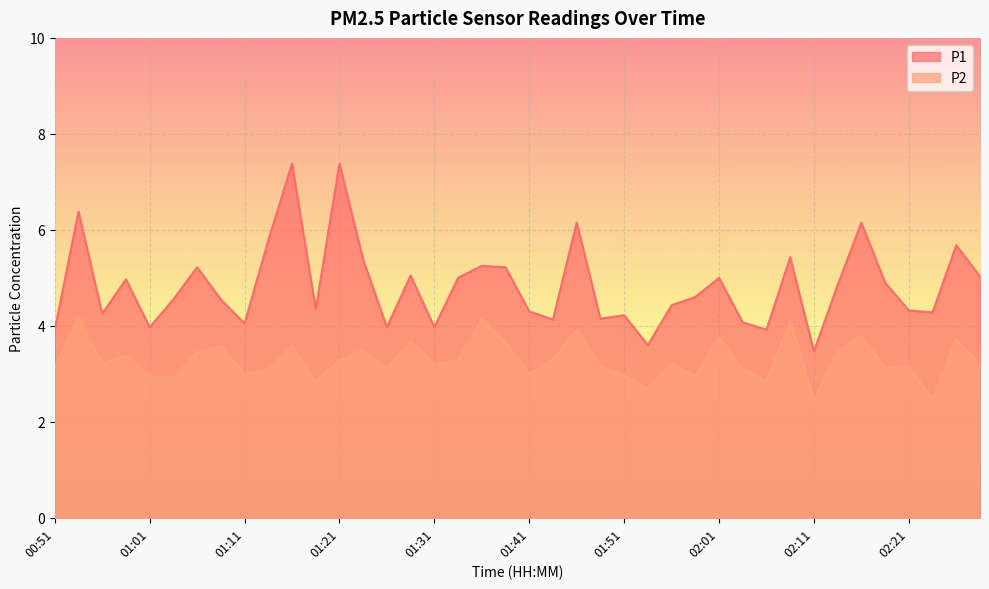

Does the chart display data point markers on the line(s)?

No